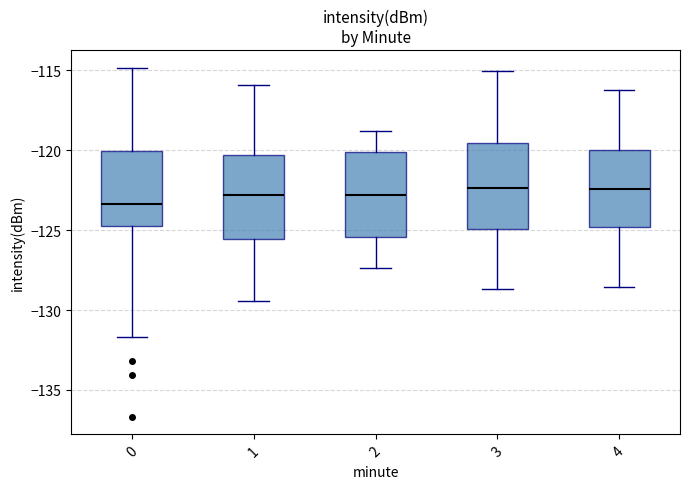

Which box has the lowest median line?

0